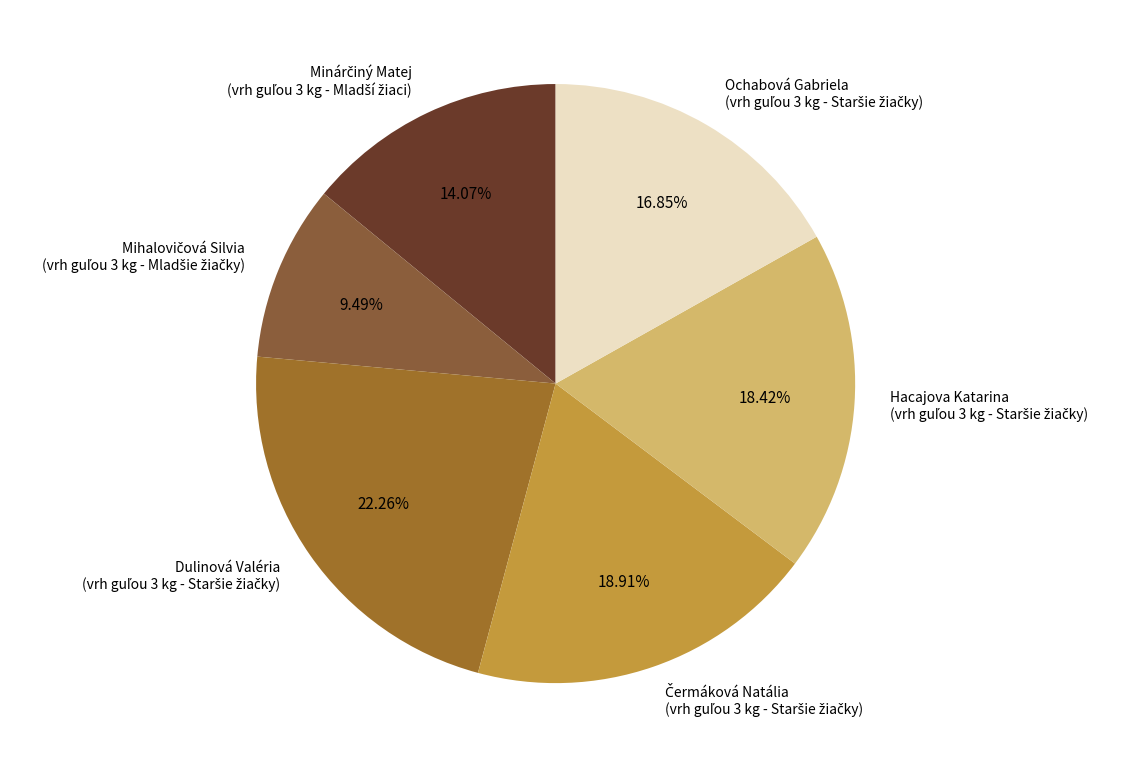

Is there any slice that represents more than half of the pie?

No